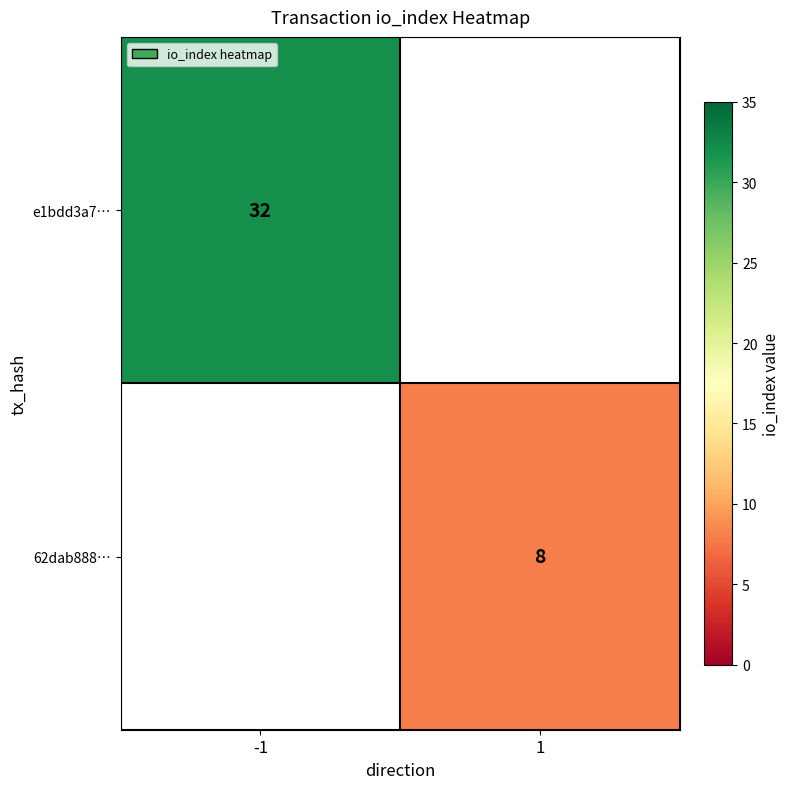

The 62dab888… series shows 5 at 1. True or false?

False